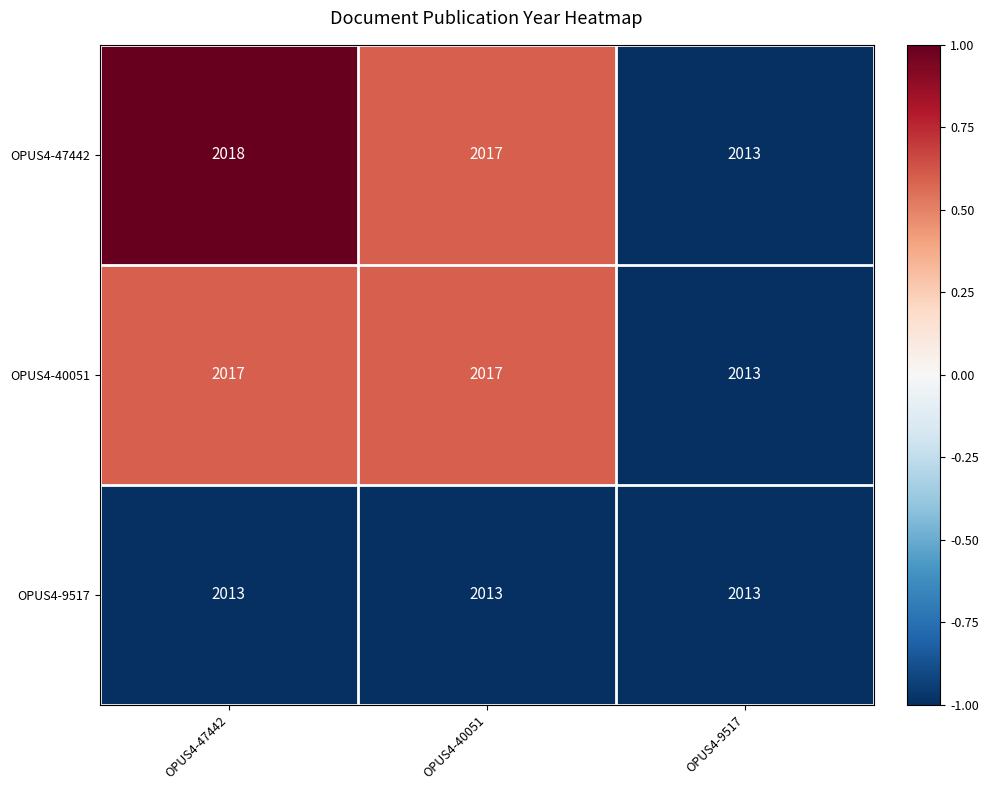

What is the smallest value displayed?

2013